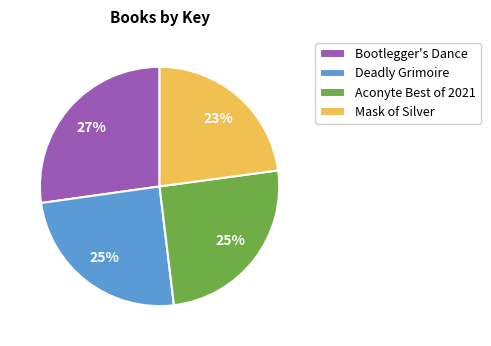

Count the number of slices in the pie.

4